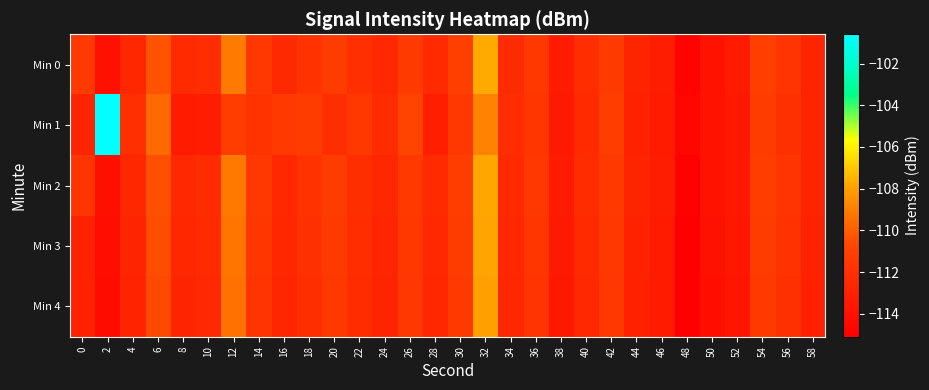

At which category is the sum across all series the highest?

32